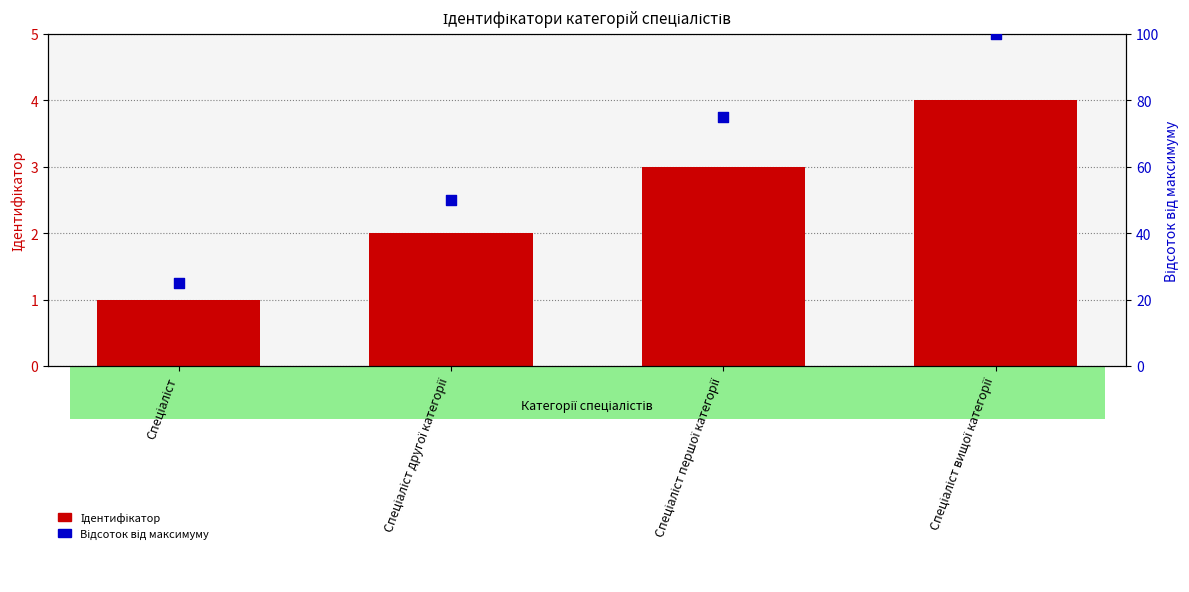

Is the value of Ідентифікатор at Спеціаліст другої категорії greater than the value of Відсоток від максимуму at Спеціаліст другої категорії?

No